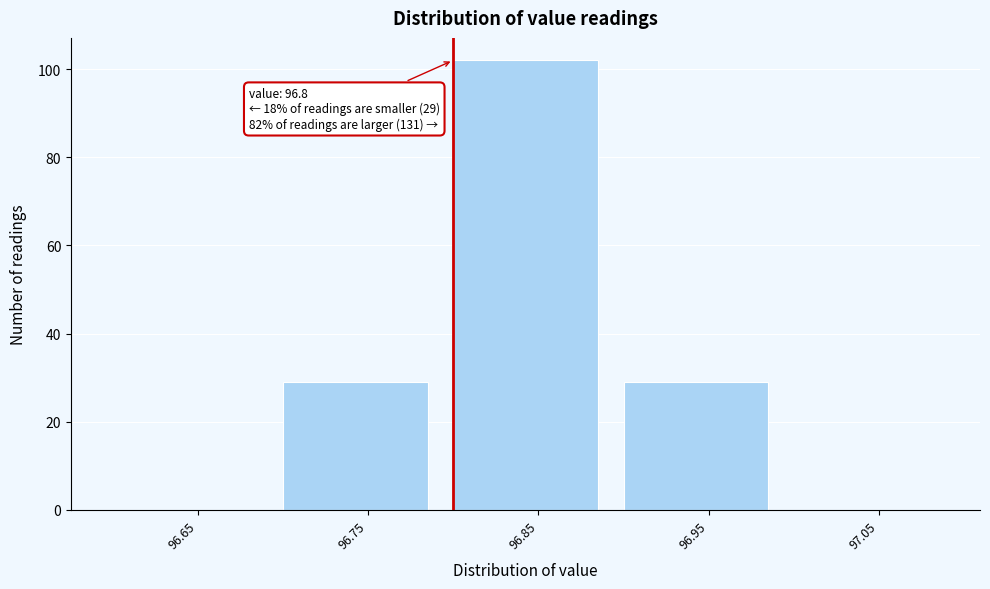

Over which range of the x-axis is the bar tallest?

96.8 to 96.9